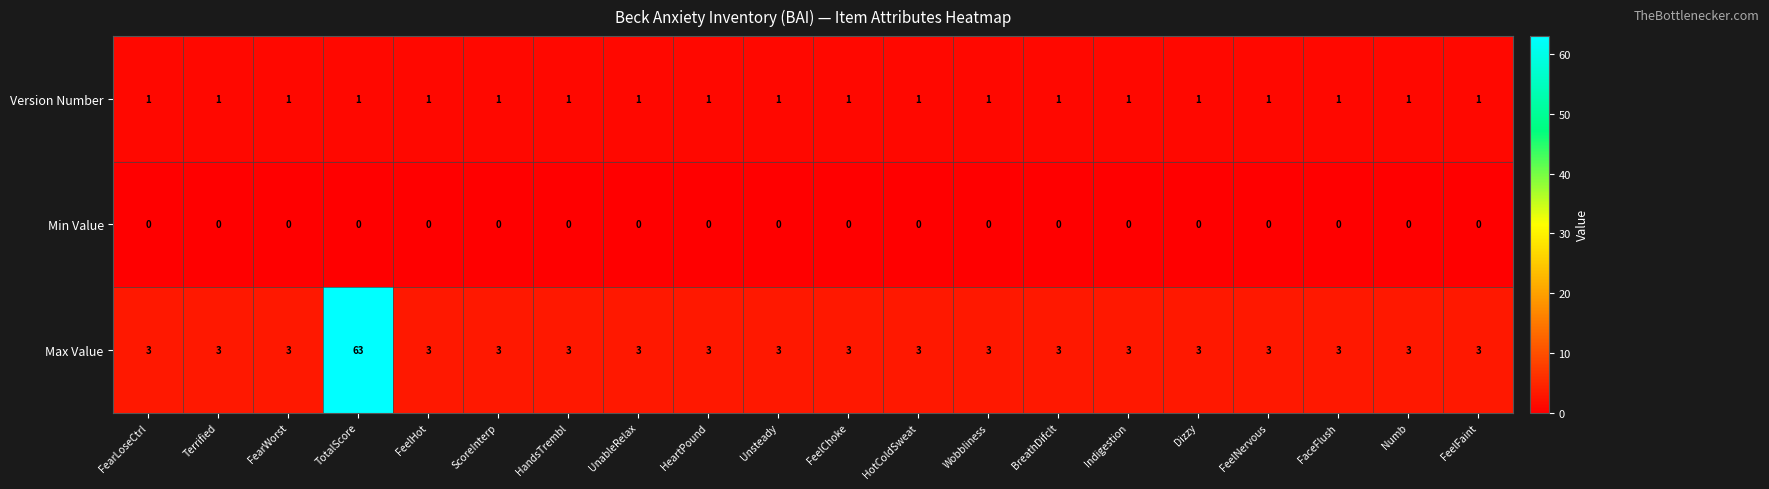

At how many categories does at least one series exceed 48?

1